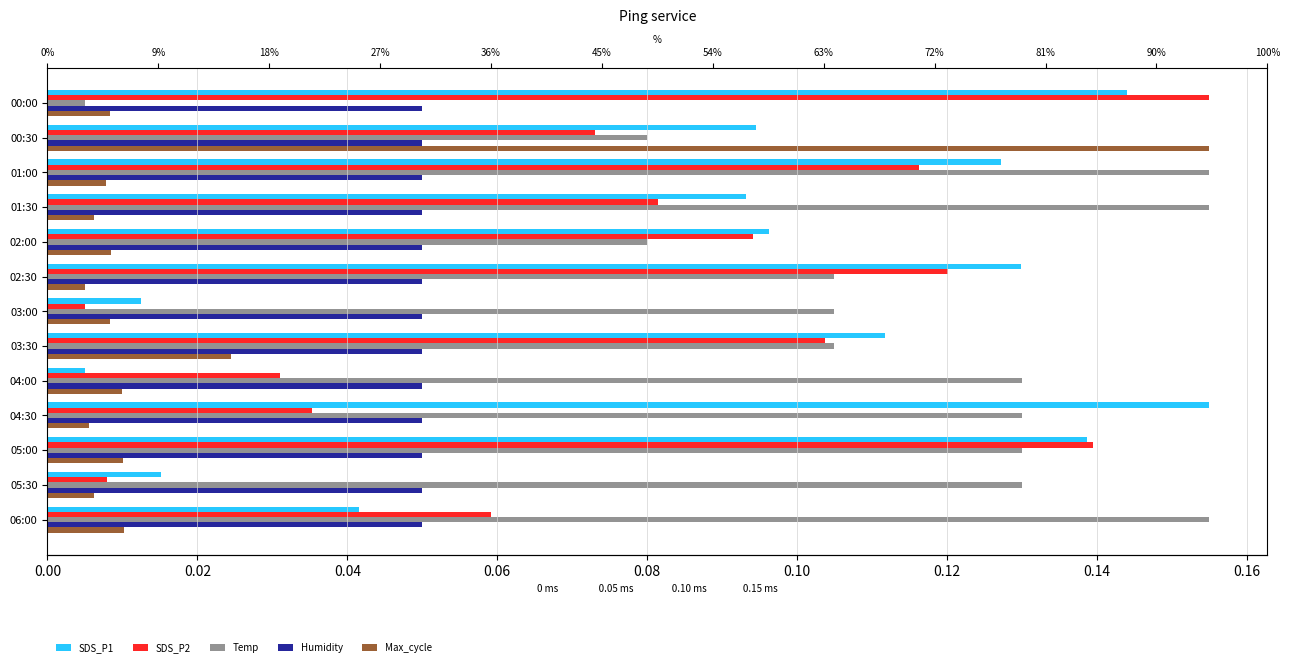

Is it true that Temp equals 0.1 at 03:00?

False